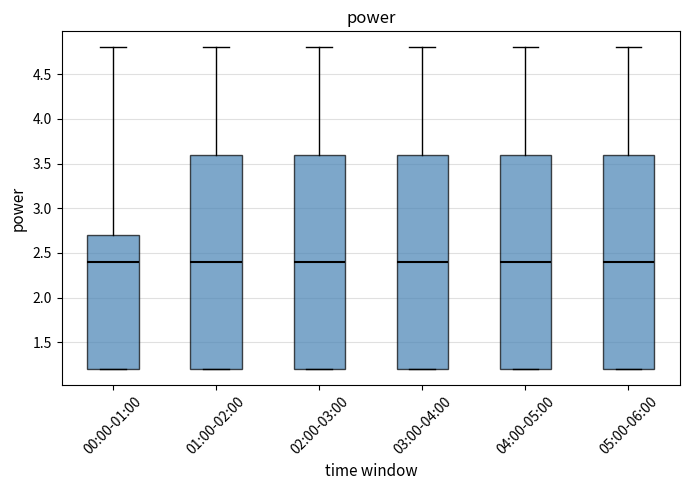

Where does the median line of the box for 00:00-01:00 sit on the y-axis? The values are not printed on the chart, so give them approximately, as read against the axis.

2.4